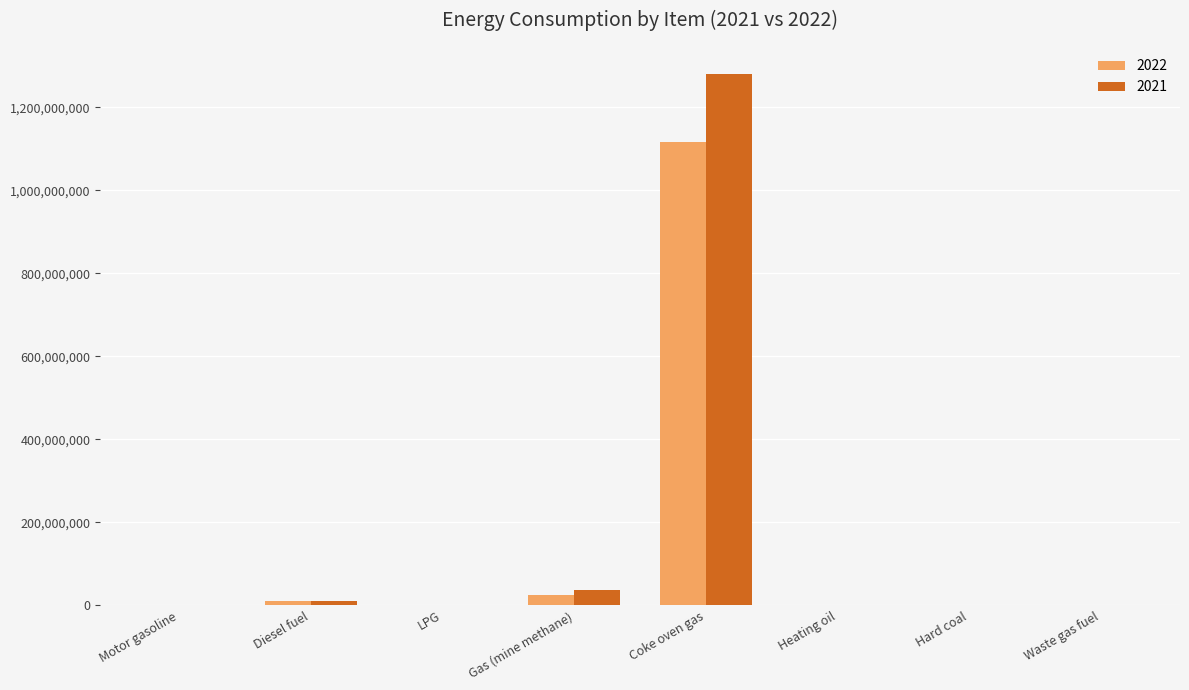

What is the sum of all 2021 values?

1327545803.5